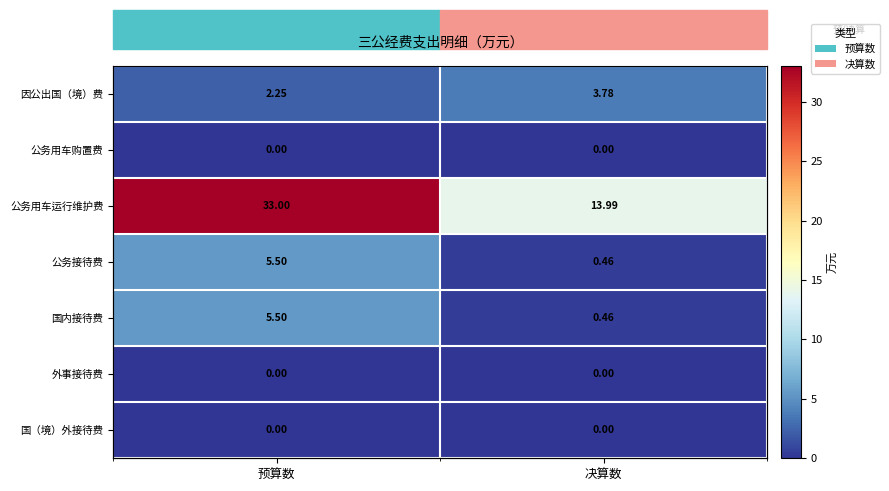

At which category does the chart reach its peak across all series?

预算数